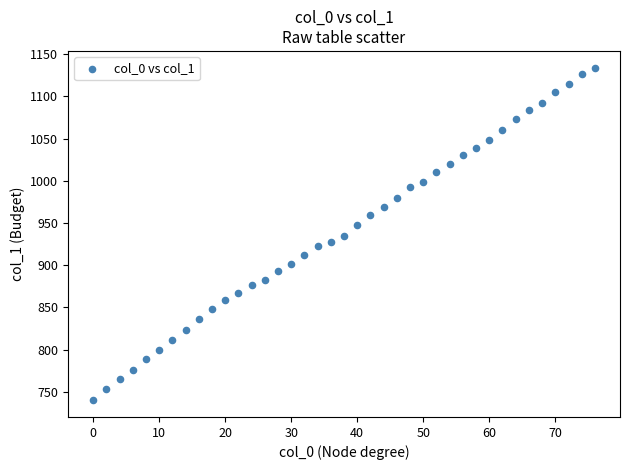

What is the range of X values (max minus min)?

76